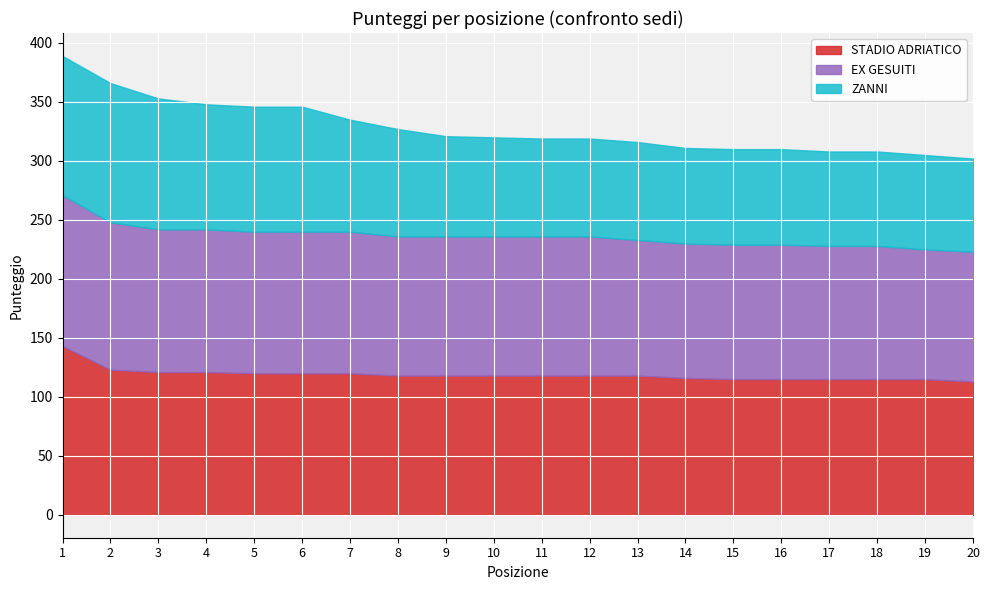

What are all the series names shown in the legend?

STADIO ADRIATICO, EX GESUITI, ZANNI